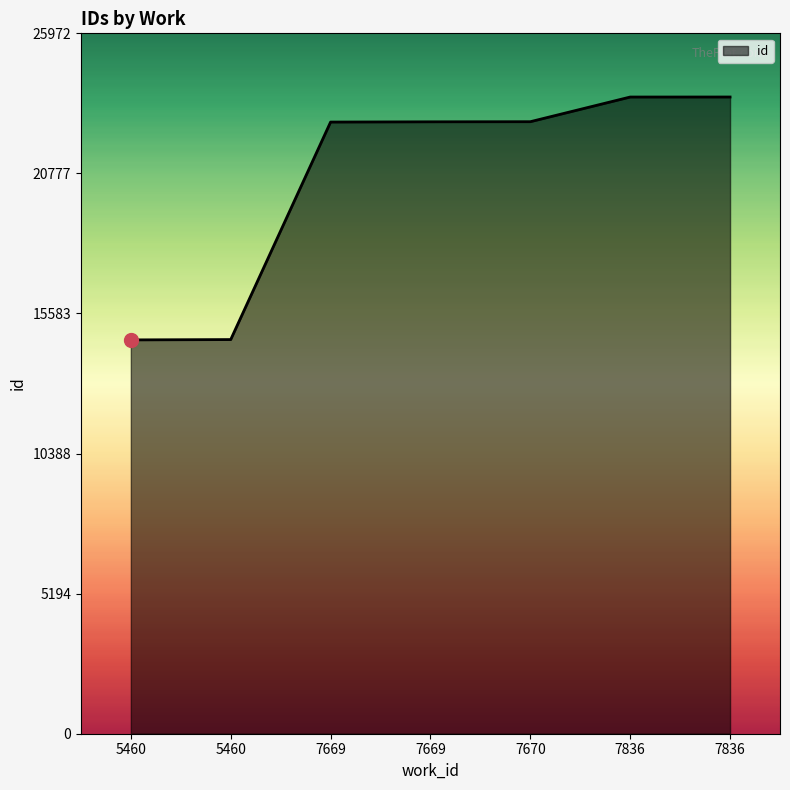

List the labels in order of value, smallest first.

5460, 5460, 7669, 7669, 7670, 7836, 7836